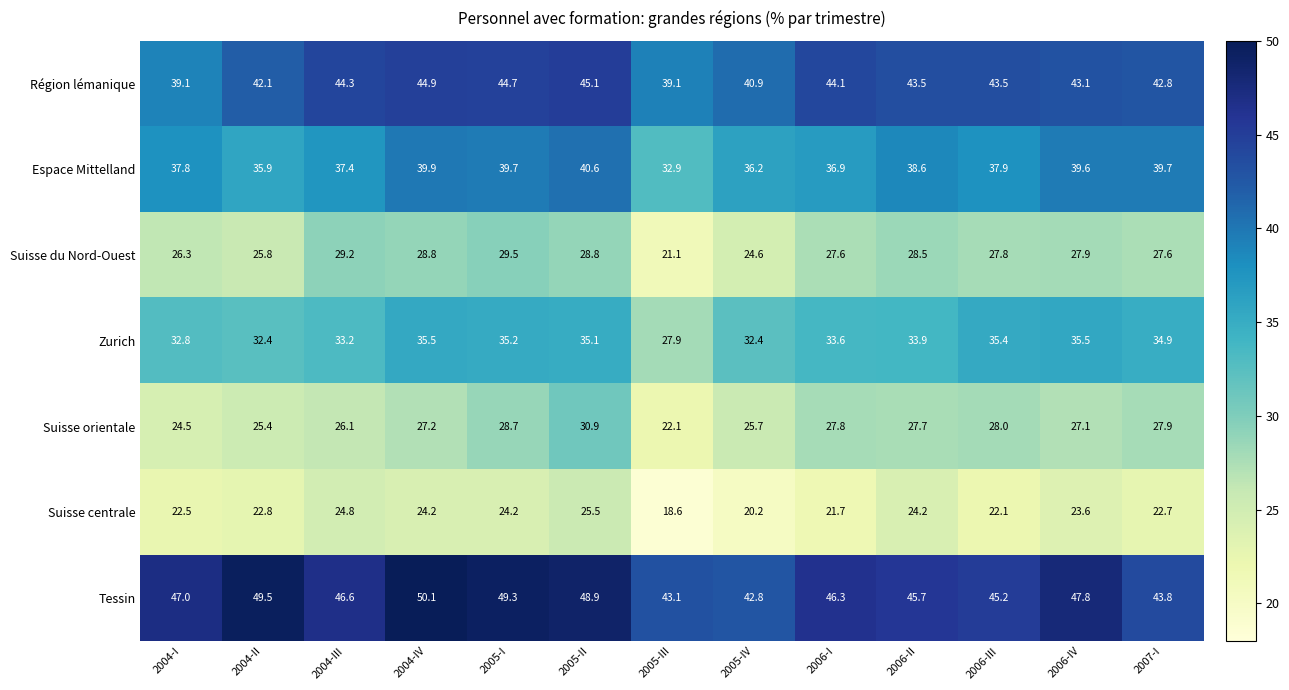

What is the approximate value of Région lémanique at 2005-IV?

40.9